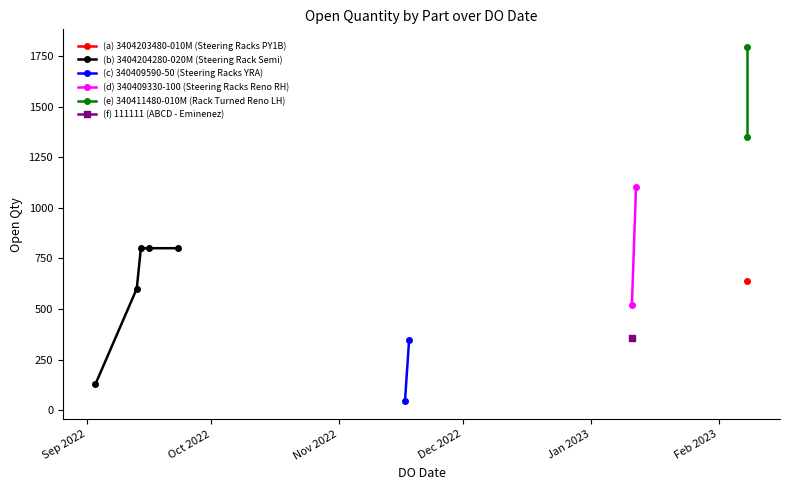

Reading left to right, extract all data points from this chart.

open_qty=357	1=636	2=129	3=600	4=800	5=800	6=800	7=43	8=344	9=517	10=1100	11=1794	12=1348